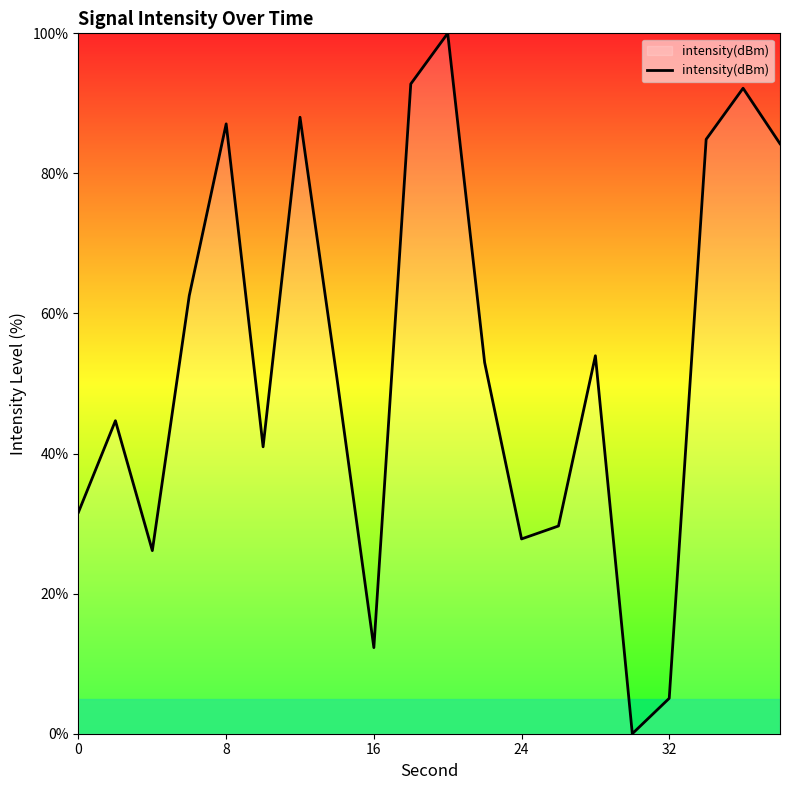

What is the greatest value displayed?

100.0